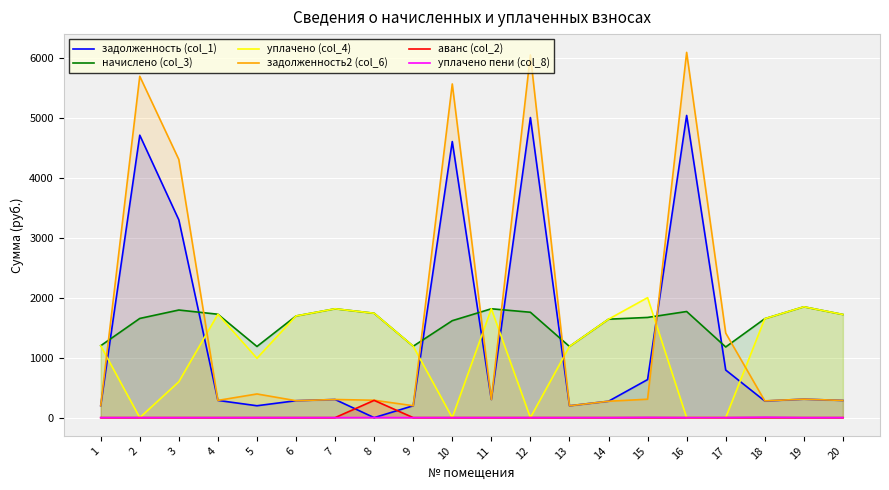

What is the spread (max minus min) of values at 5?

1188.2